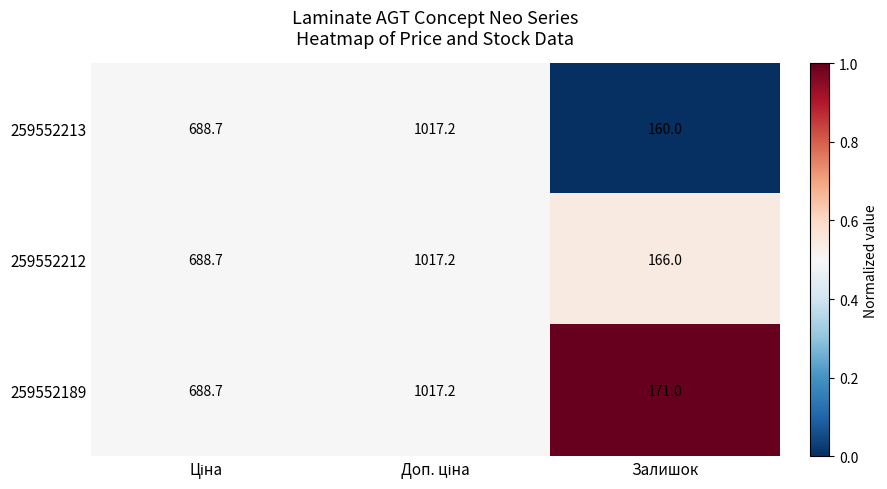

Is it true that 259552213 equals 160.0 at Залишок?

True